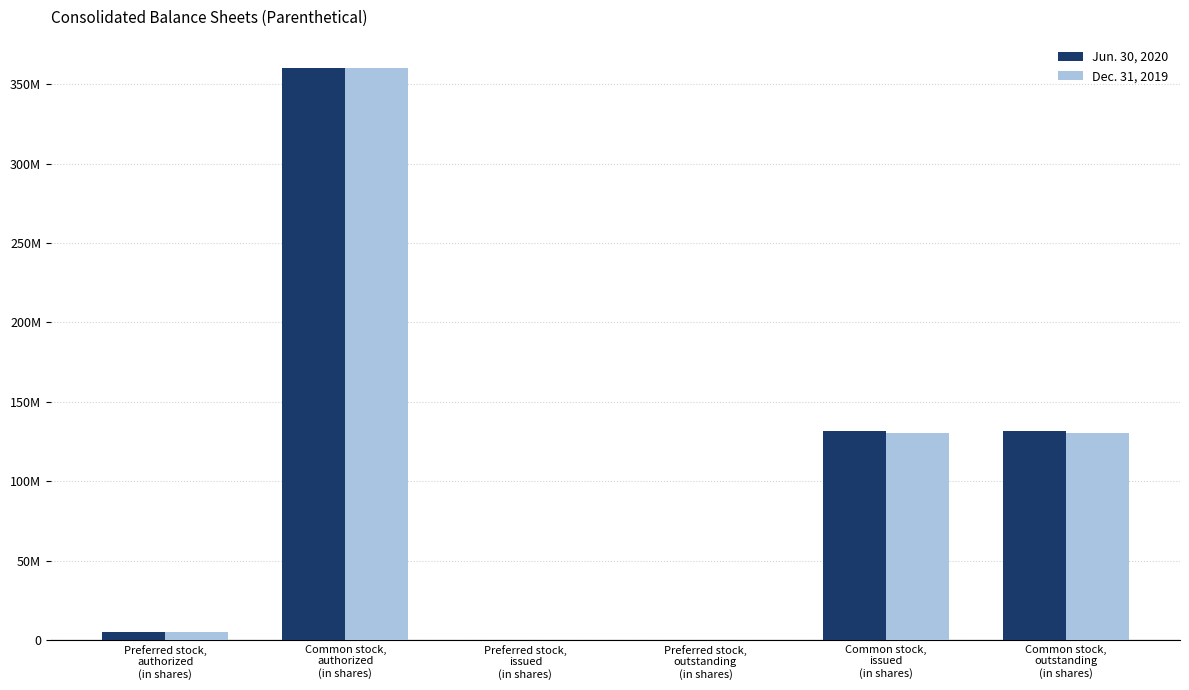

Are the bars grouped side by side (vs. stacked)?

Yes